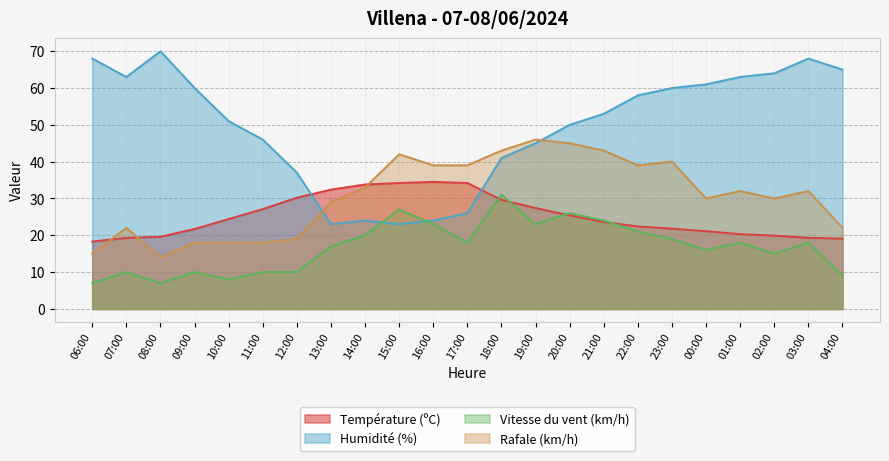

Read the Humidité (%) value at 19:00.

45.0